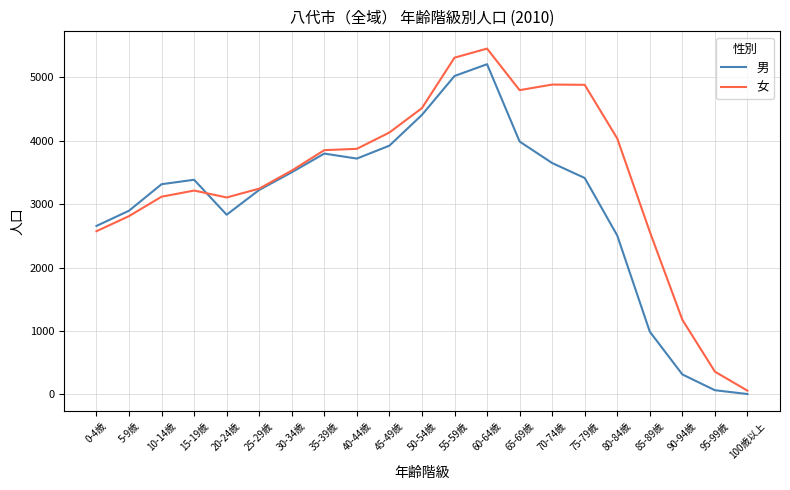

At 15-19歳, list the series in order from largest to smallest.

男, 女